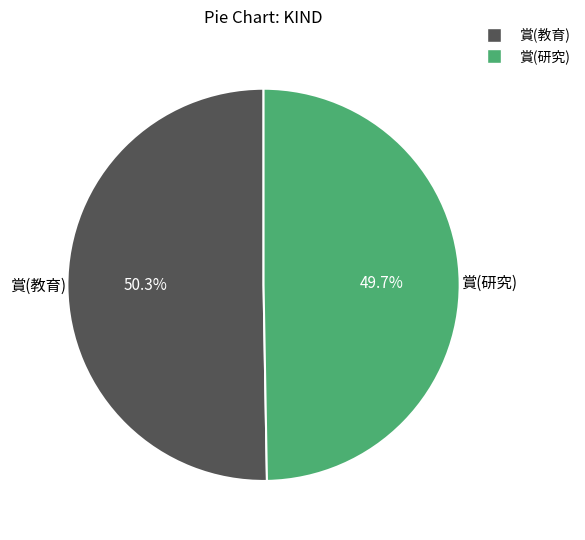

Rank the categories by value from highest to lowest.

賞(教育), 賞(研究)